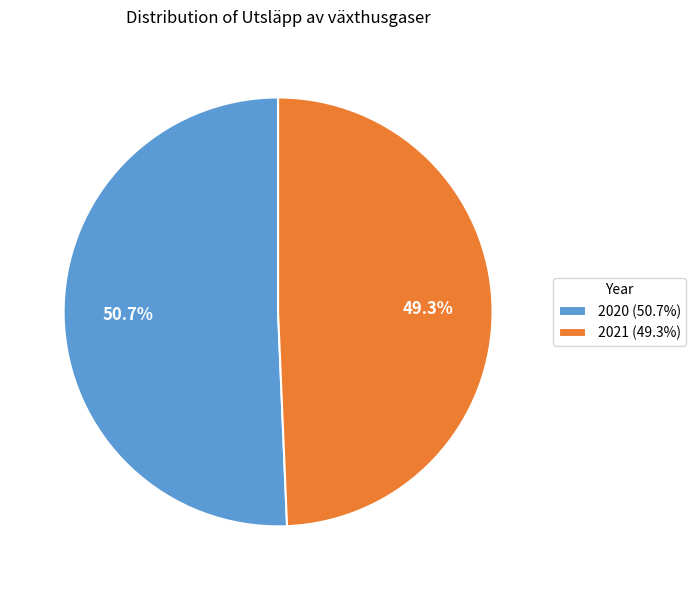

To the nearest percent, what percentage of the pie is 2021?

49%